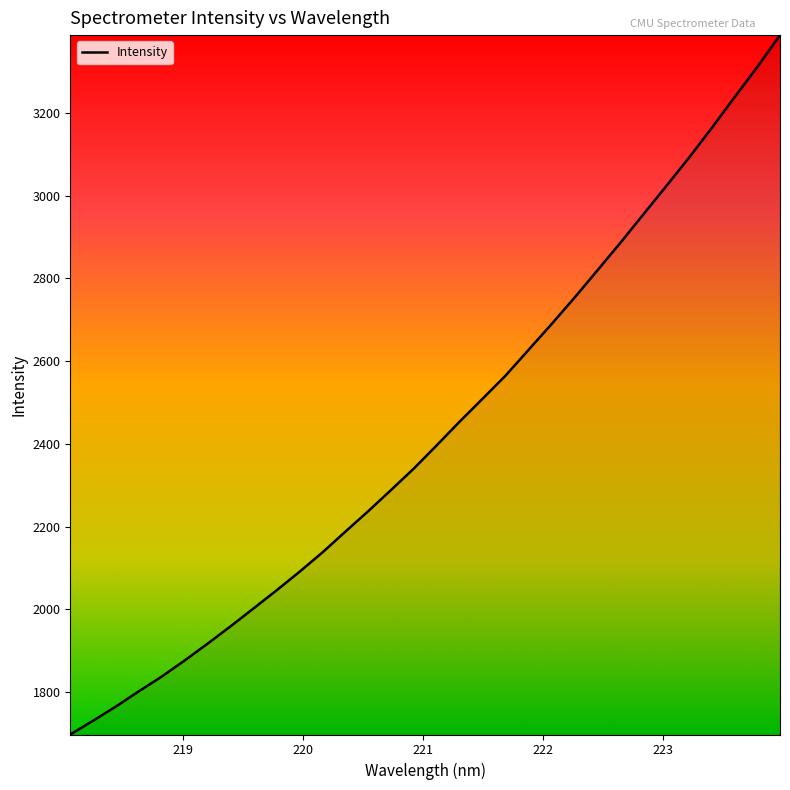

What is the greatest value displayed?

3388.6